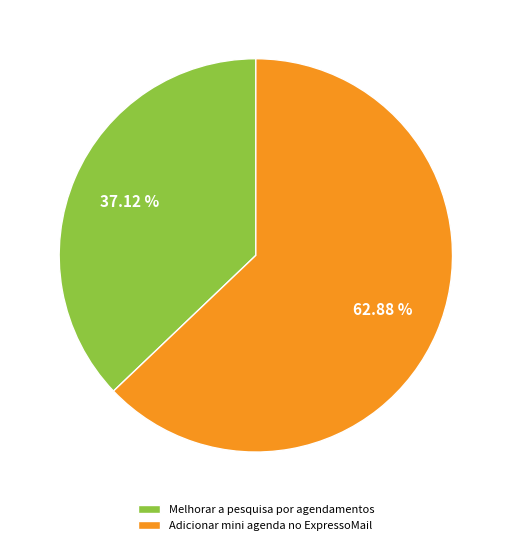

To the nearest percent, what percentage of the pie is Adicionar mini agenda no ExpressoMail?

63%